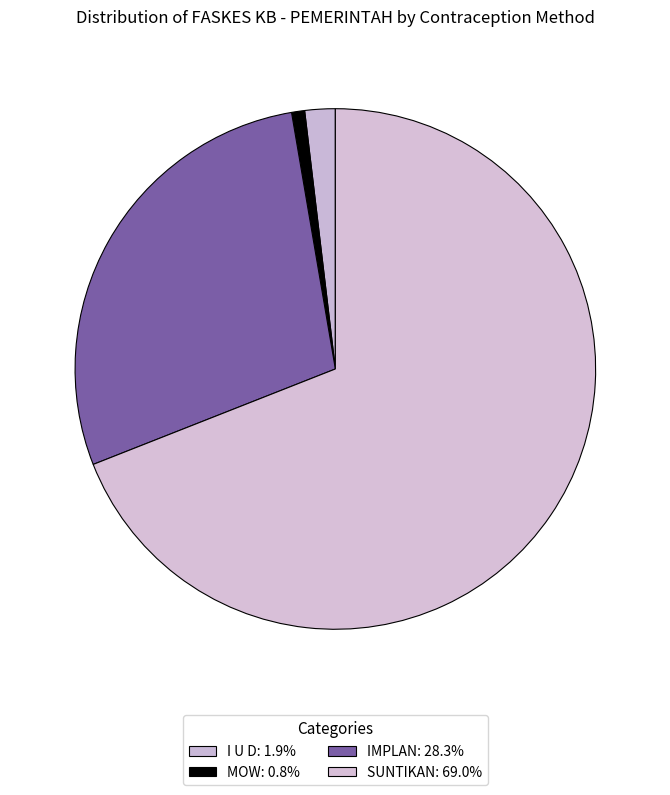

Count the number of slices in the pie.

4